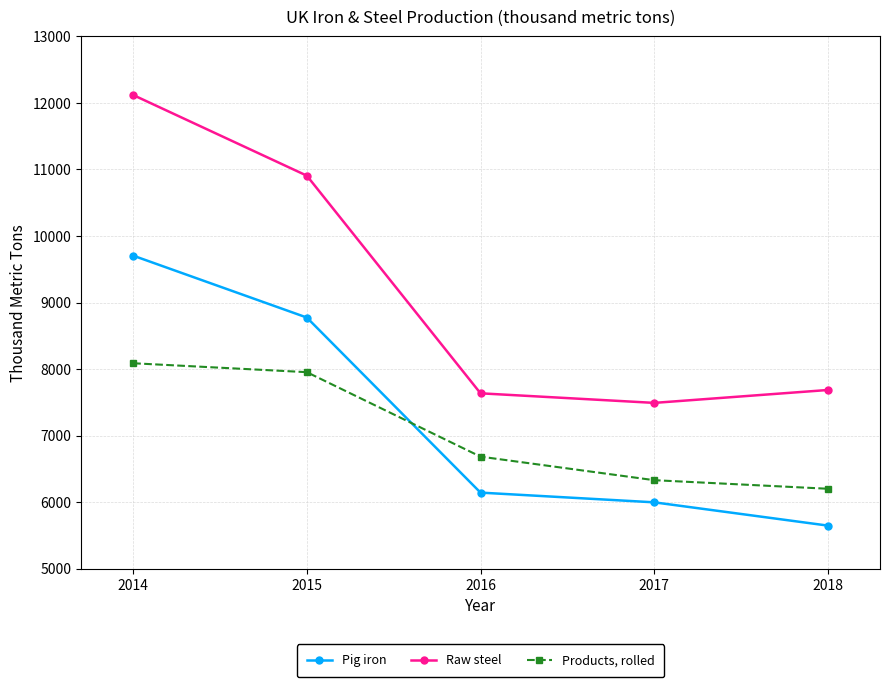

List the labels in order of Products, rolled value, largest first.

2014, 2015, 2016, 2017, 2018